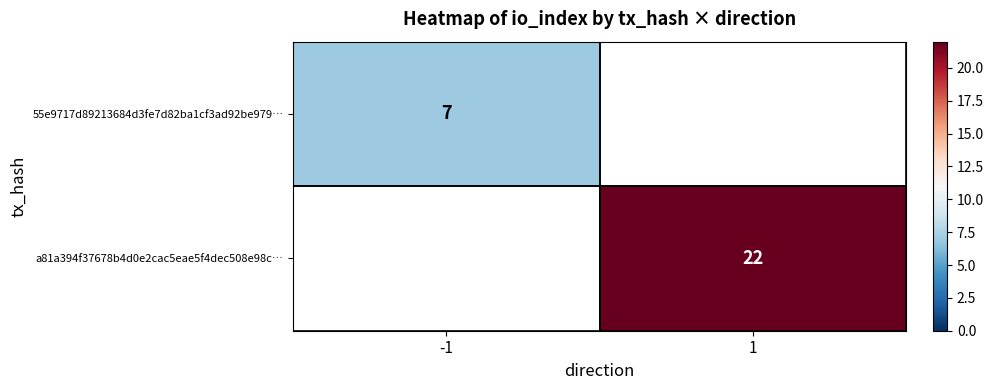

Which category has the highest value across all series?

1